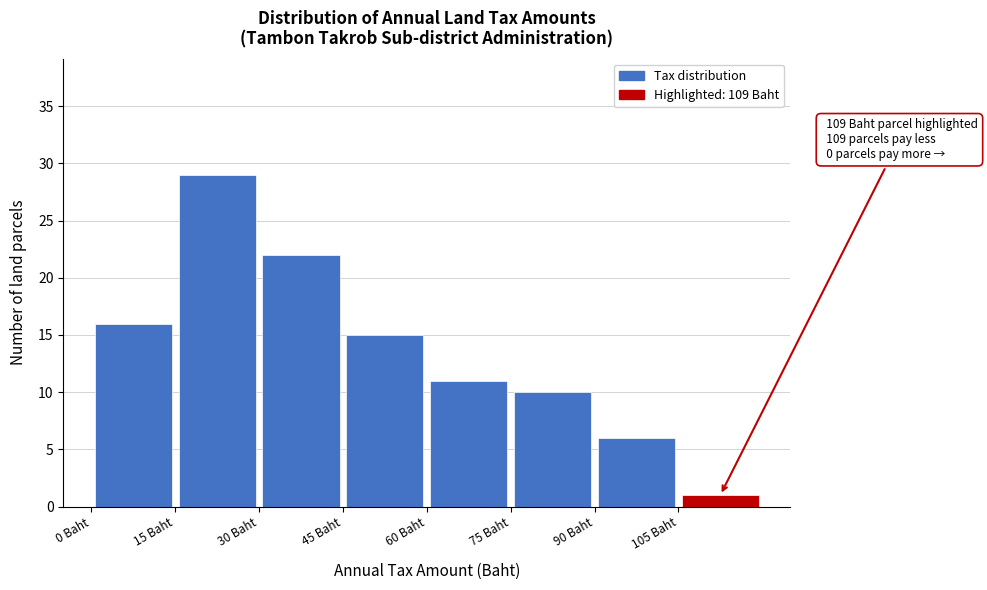

Over which range of the x-axis is the bar tallest?

15 to 30